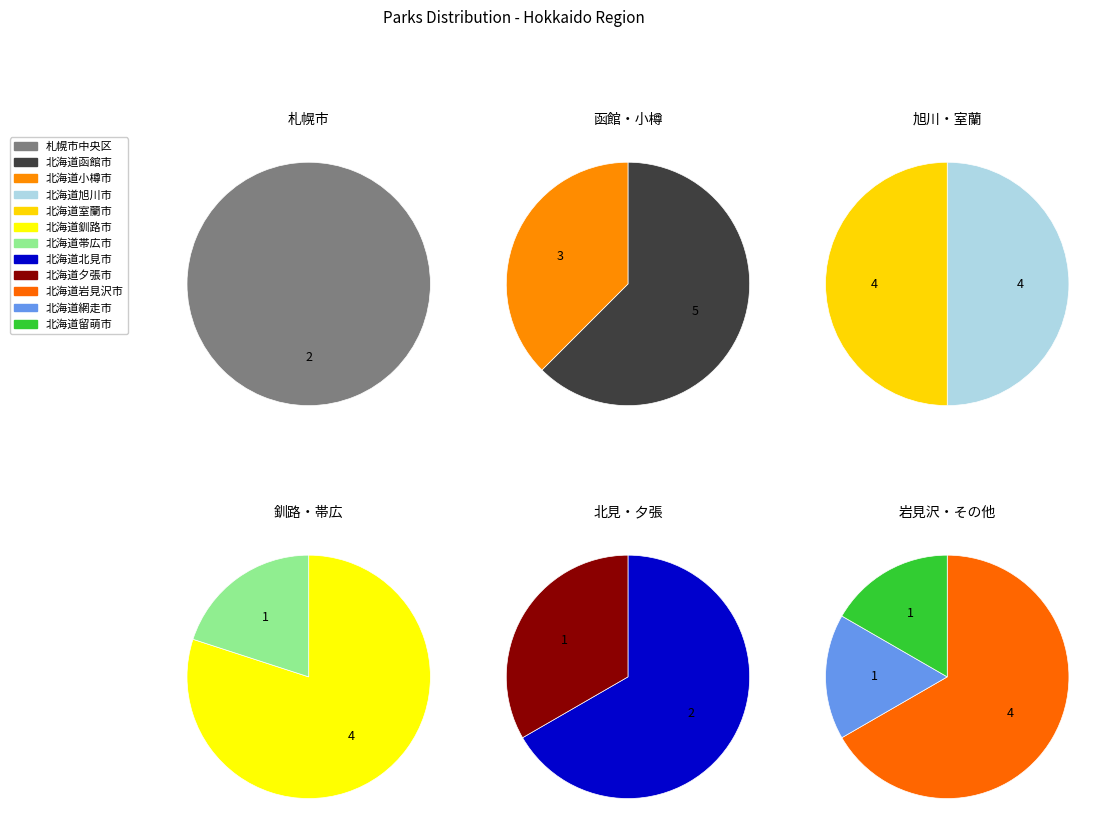

Which category has the biggest portion of the pie?

北海道函館市